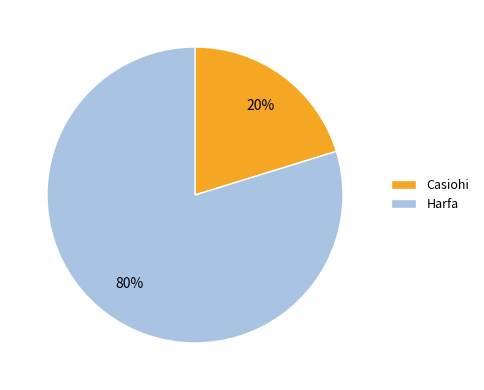

How many segments does this pie chart have?

2